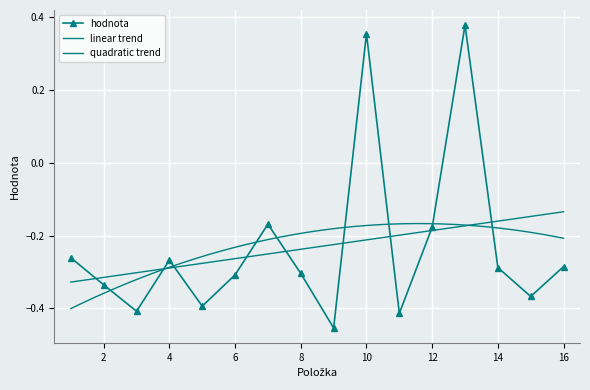

What position from the left is 10.0?

10